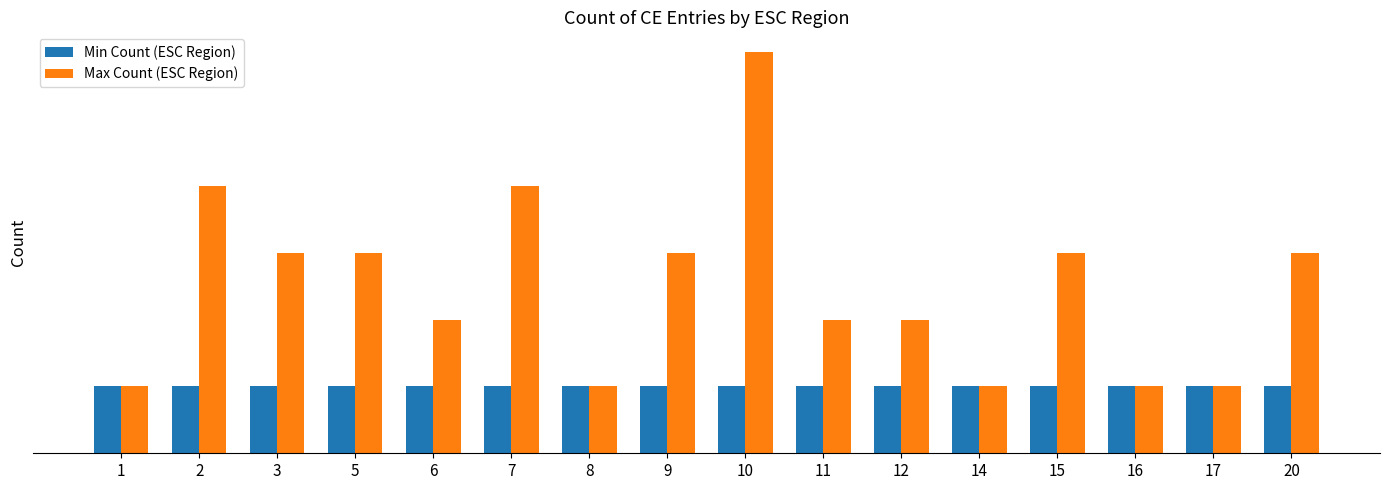

Are the bars horizontal?

No